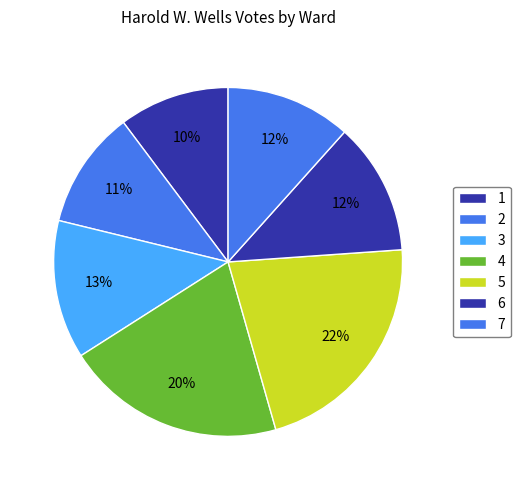

Which category has the smallest portion of the pie?

Ward 1